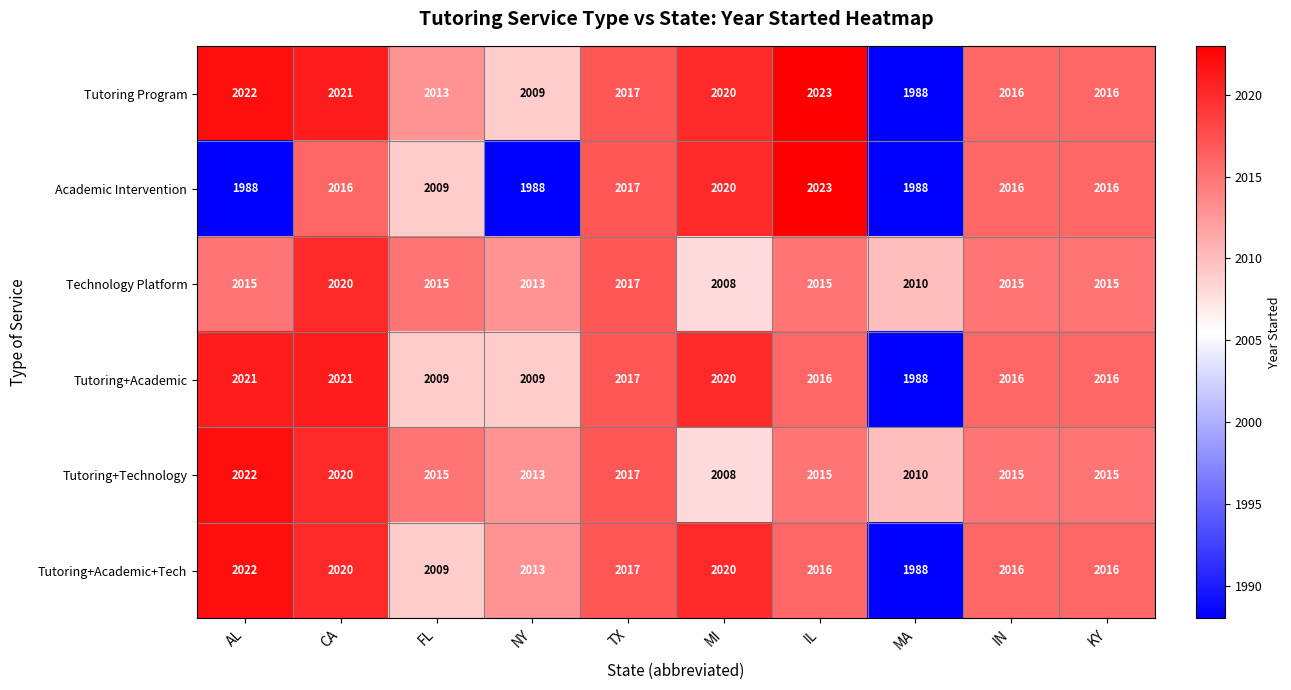

Is the value of Academic Intervention at TX greater than the value of Tutoring+Academic at NY?

Yes